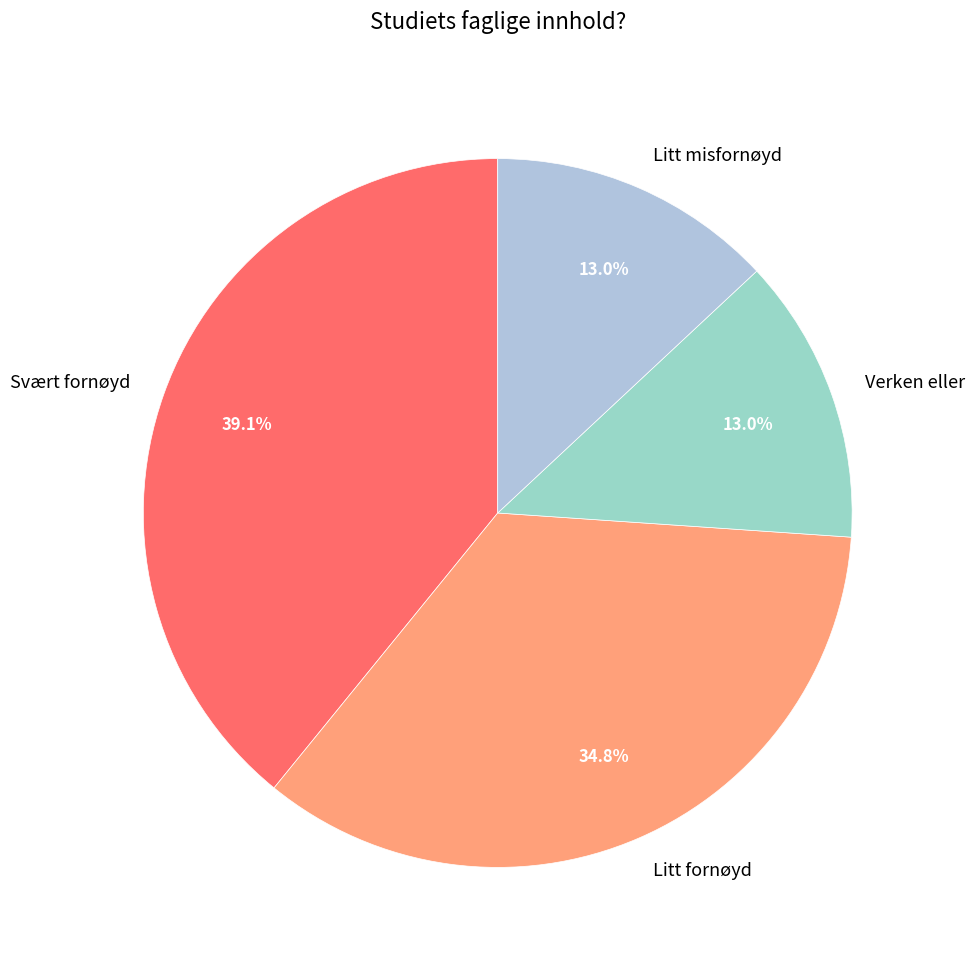

What is the ratio of the value at Litt misfornøyd to the value at Svært fornøyd?

0.3